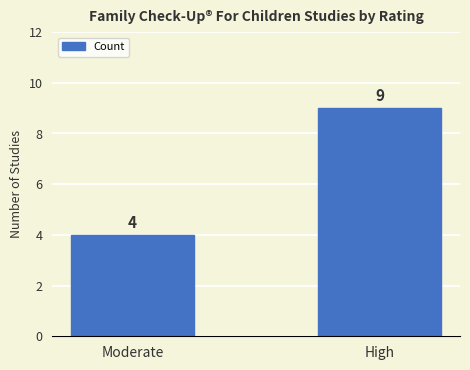

What is the difference between the values at High and Moderate?

5